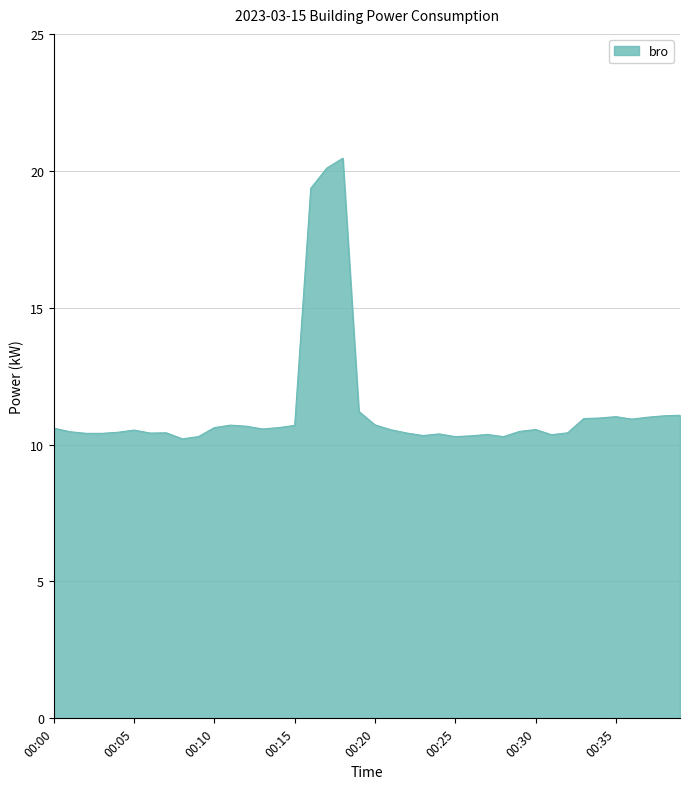

What is the smallest value displayed?

10.2